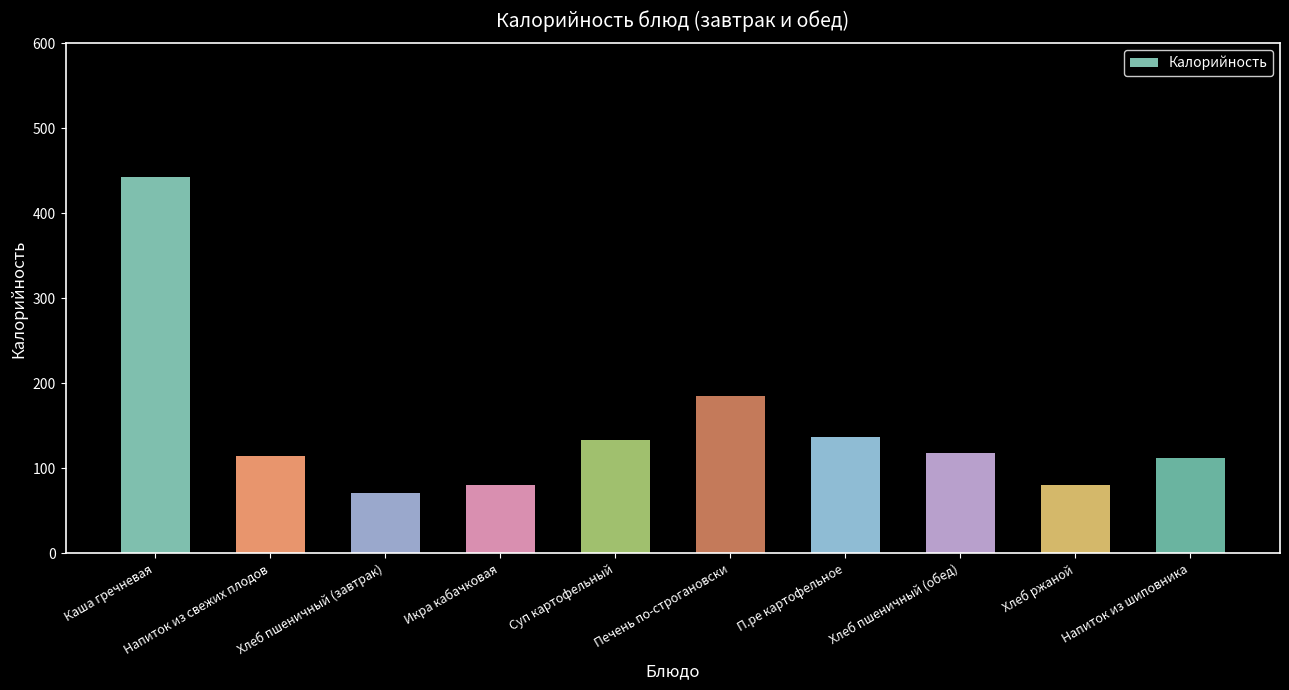

How many categories are shown in the chart?

10